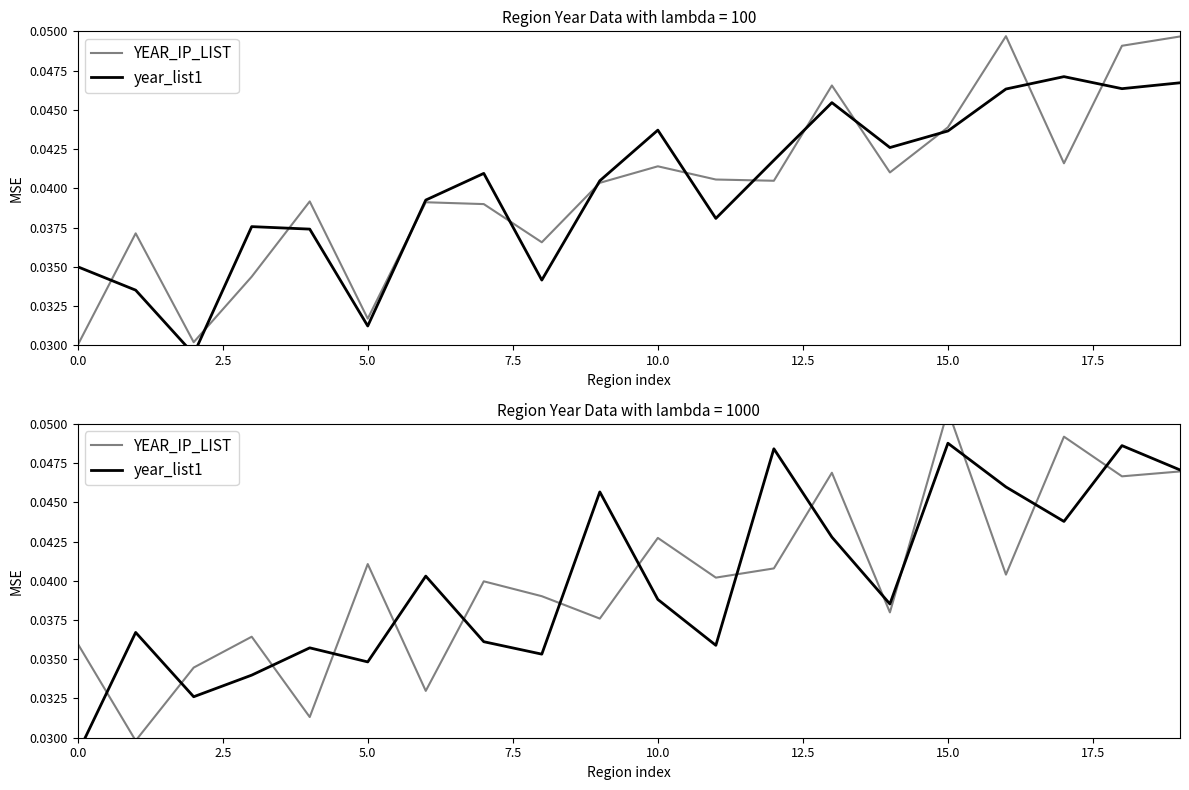

List the series in order of their overall mean, highest first.

YEAR_IP_LIST, year_list1